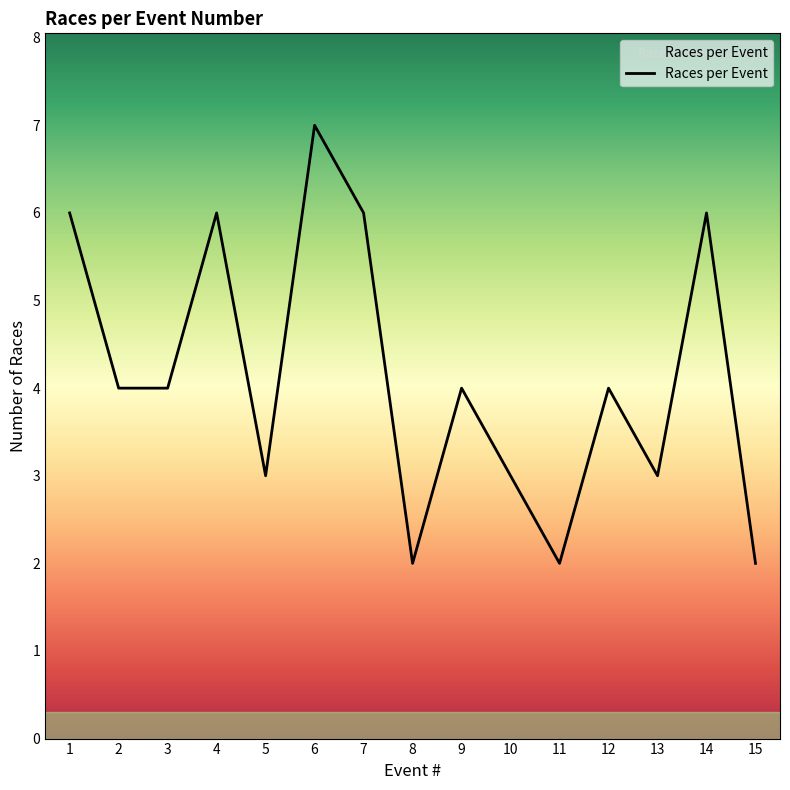

Reading left to right, transcribe all the data shown in this chart.

1=6	2=4	3=4	4=6	5=3	6=7	7=6	8=2	9=4	10=3	11=2	12=4	13=3	14=6	15=2